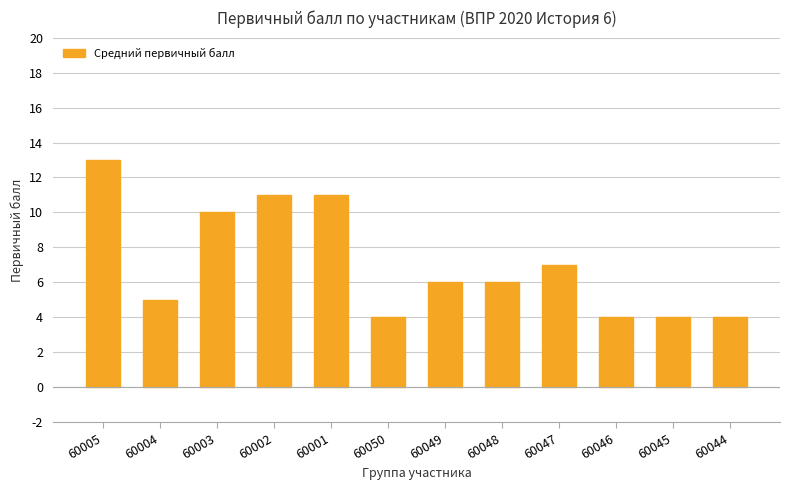

The value at 60048 is 4. True or false?

False